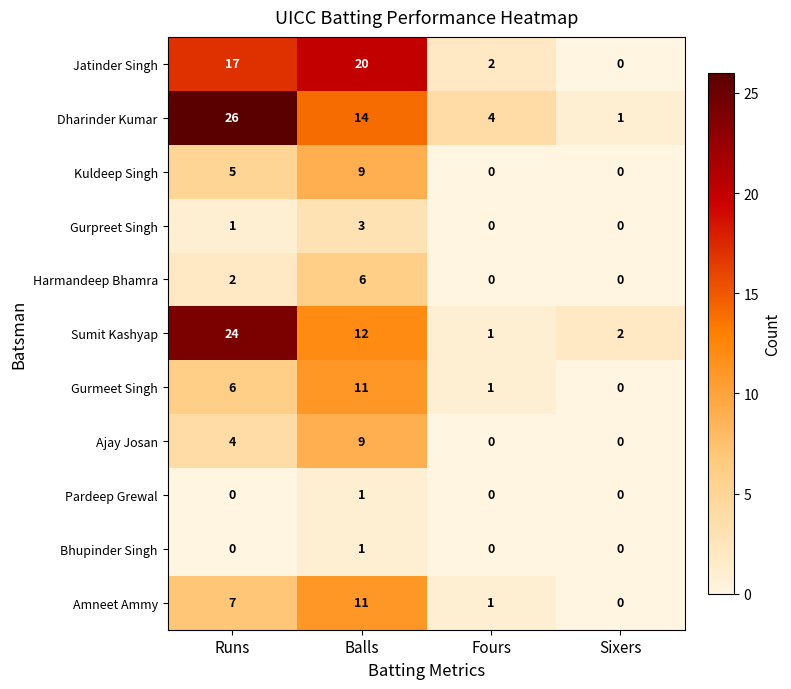

The Kuldeep Singh series shows 9 at Balls. True or false?

True